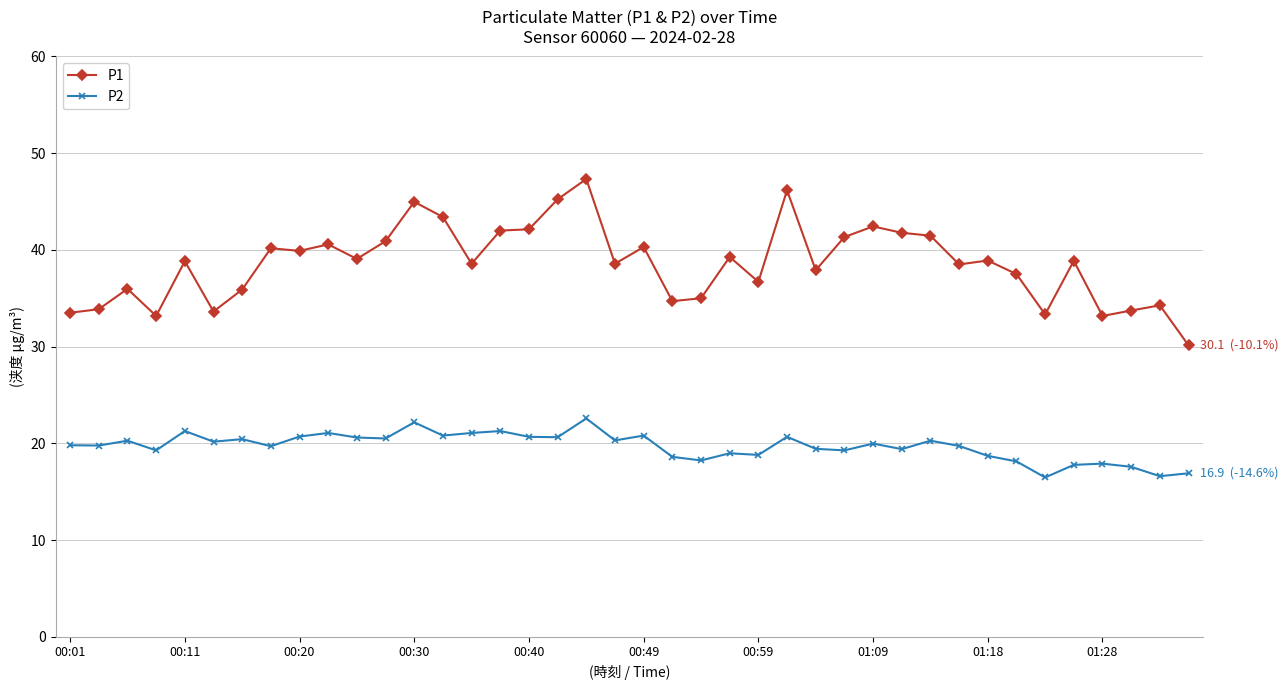

Which series has the largest total across all categories?

P1